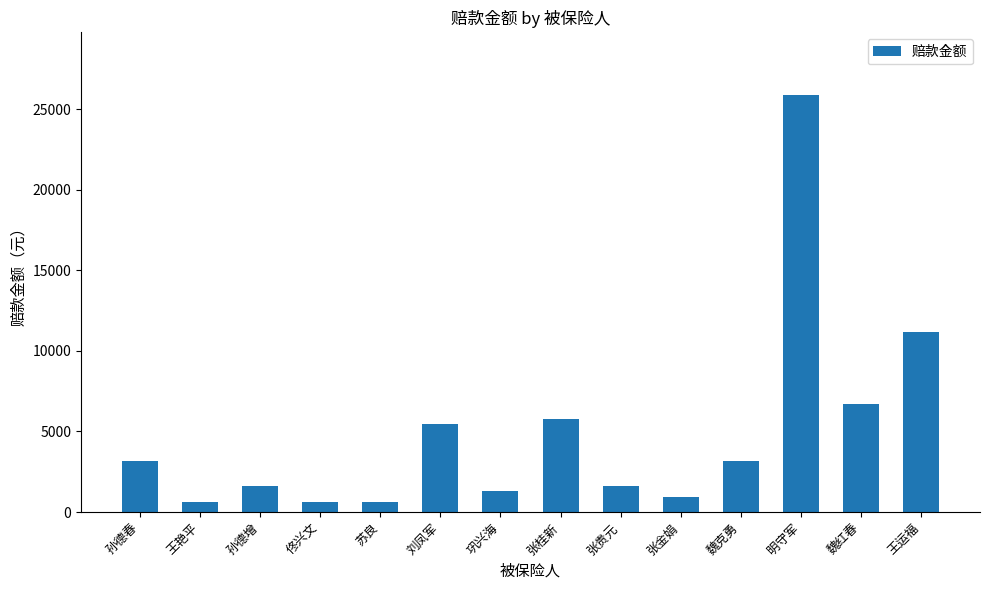

At which label is the value closest to 13259?

王运福